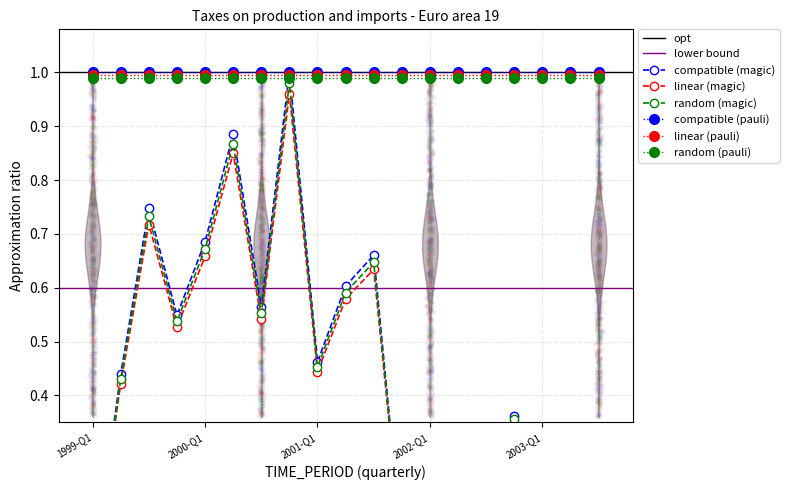

Between 2002-Q4 and 2003-Q3, which is larger?

2002-Q4